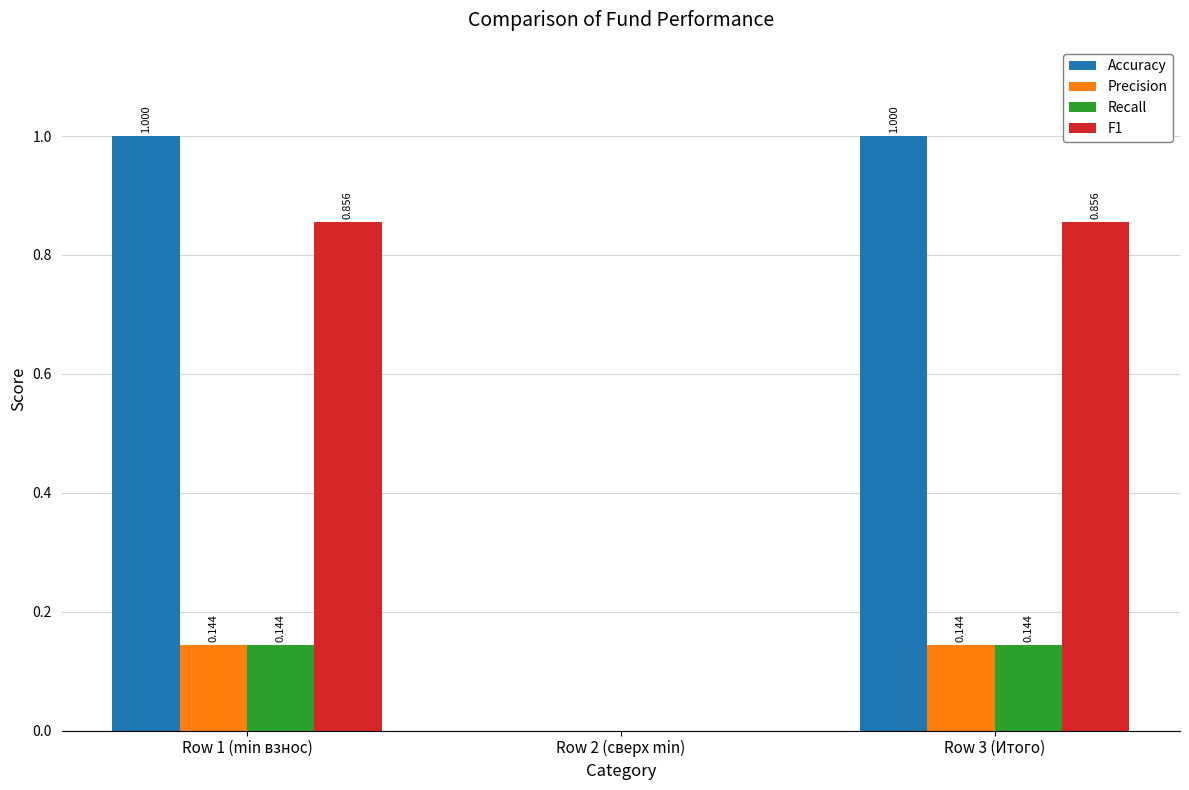

At which label is Precision closest to 0?

Row 2 (сверх min)